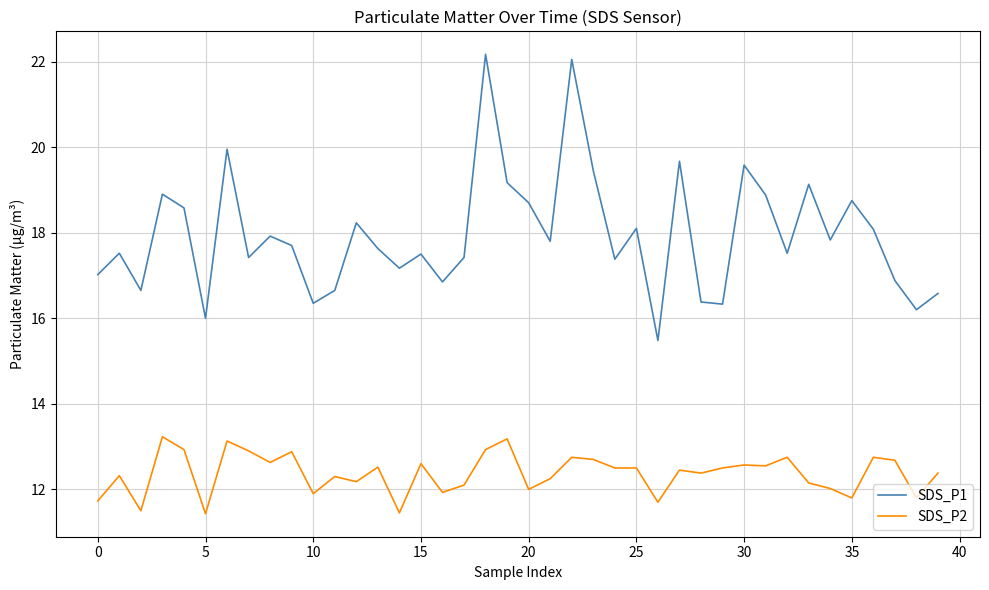

Which series has the largest total across all categories?

SDS_P1